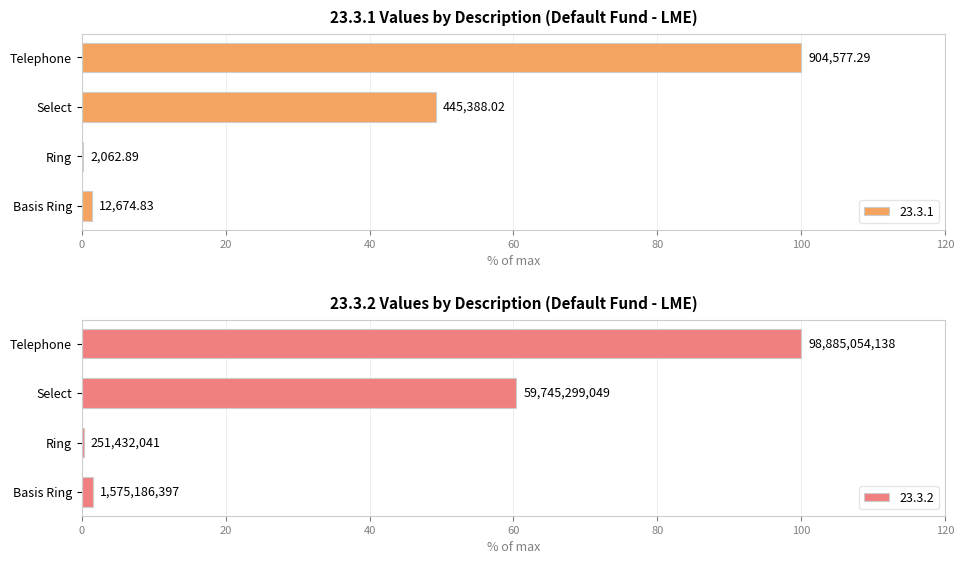

What is the value of the 23.3.1 bar at the 3rd from the left?

49.2